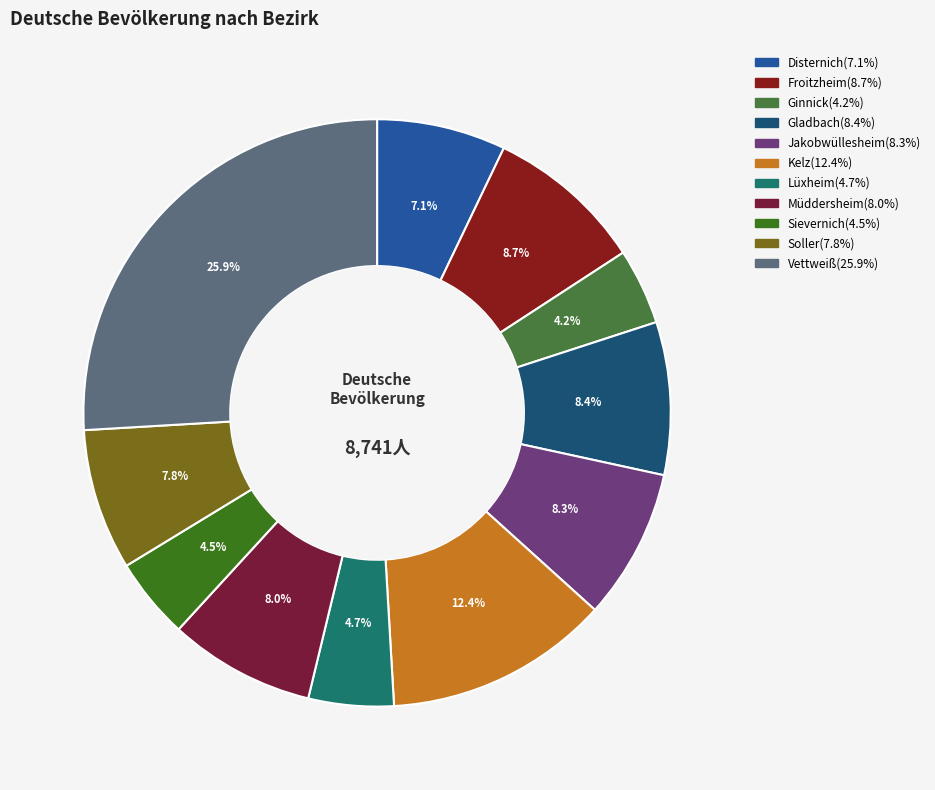

To the nearest percent, what is the average slice percentage?

9%